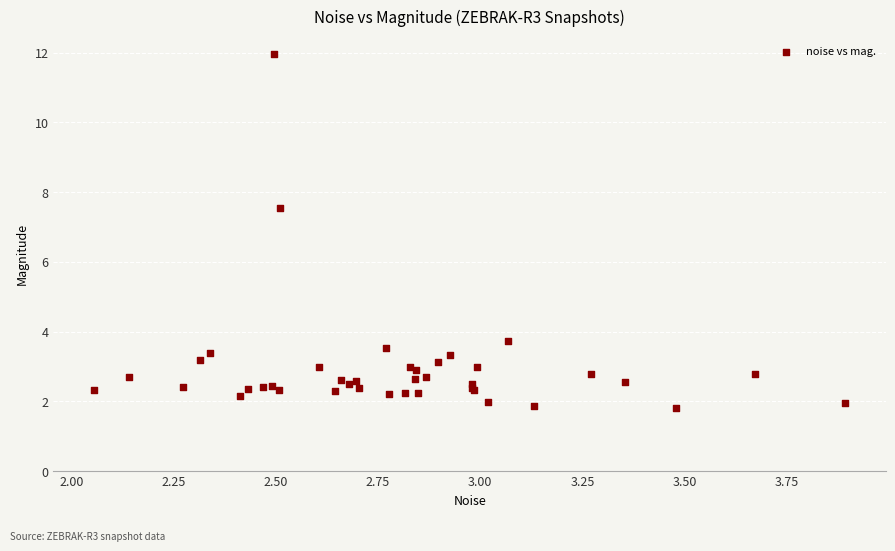

What Y value in the scatter plot is closest to 6?

7.6